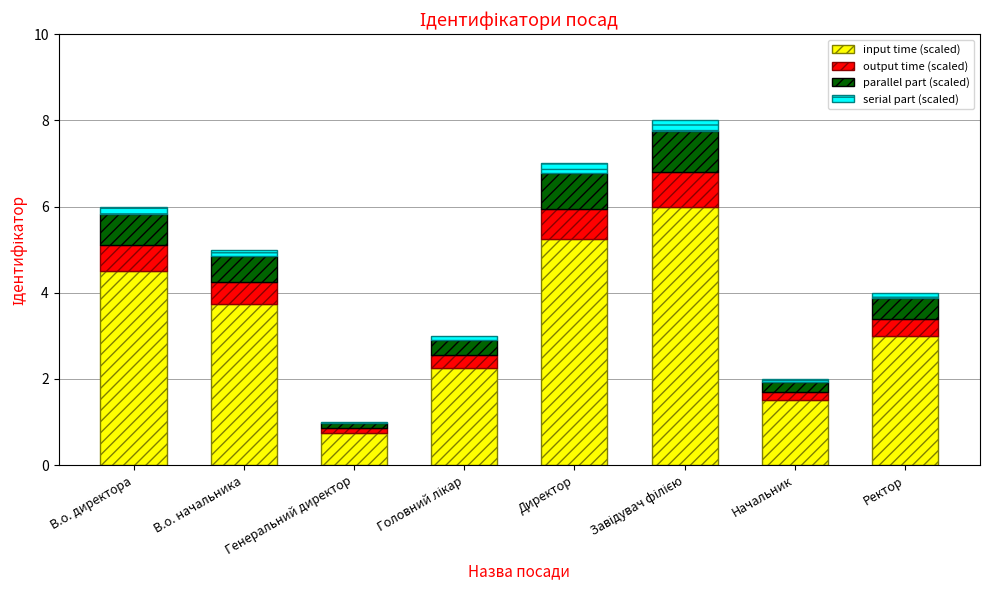

The value of input time (scaled) at В.о. директора is 4.5. True or false?

True